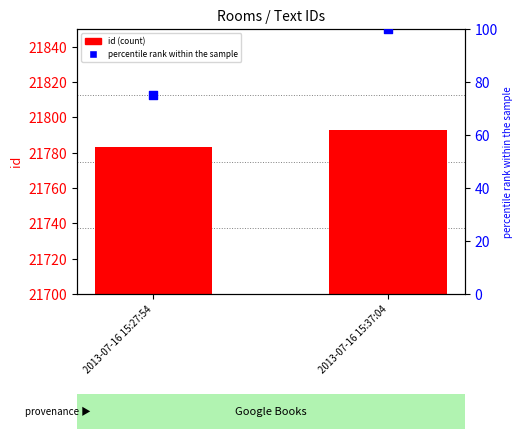

Which series reaches the minimum Y coordinate?

percentile rank within the sample